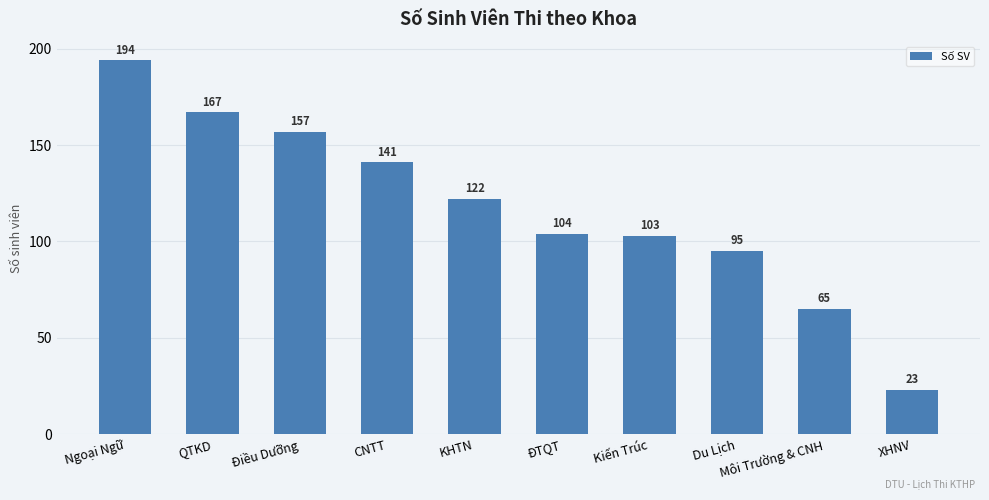

What is the average value?

117